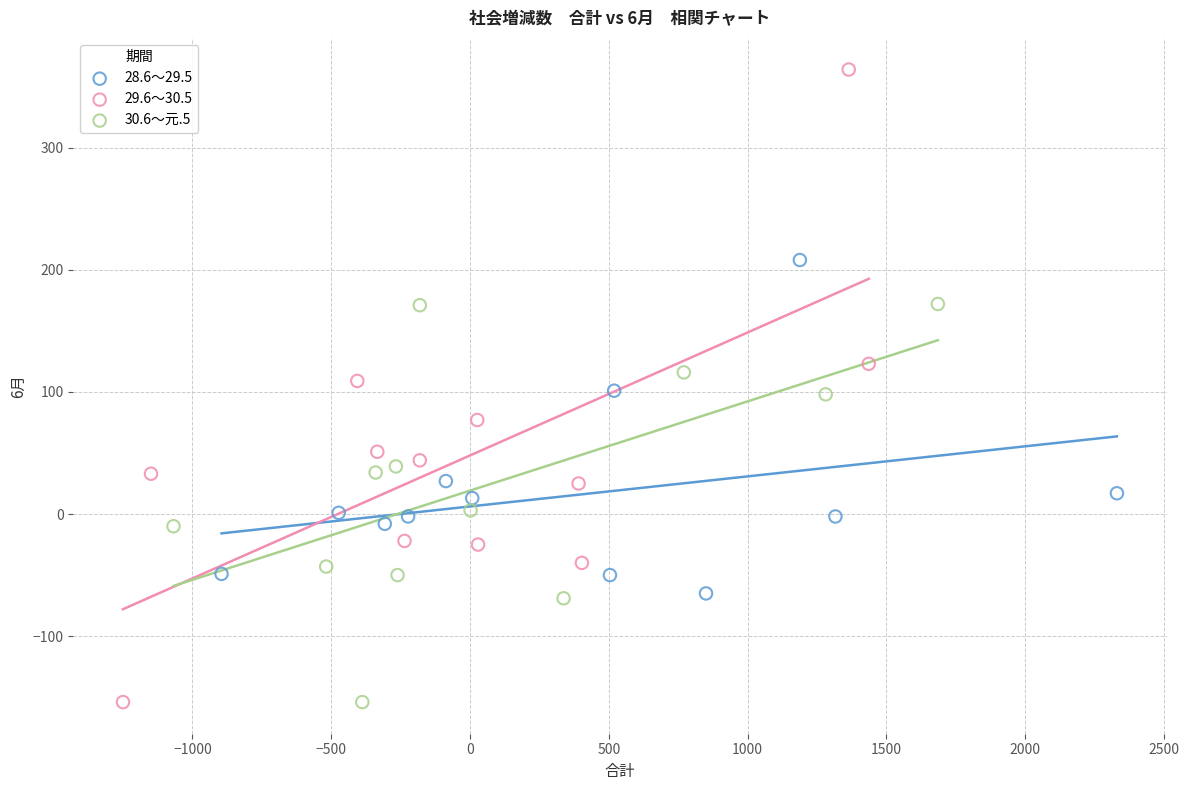

What are all the series names shown in the legend?

28.6～29.5, 29.6～30.5, 30.6～元.5